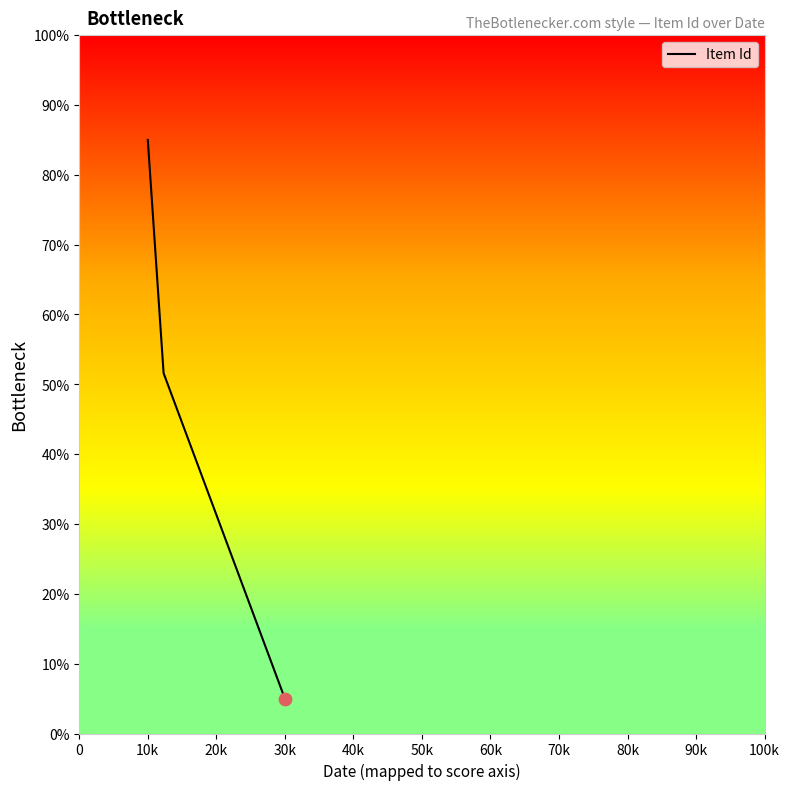

What is the minimum value shown in the chart?

5.0